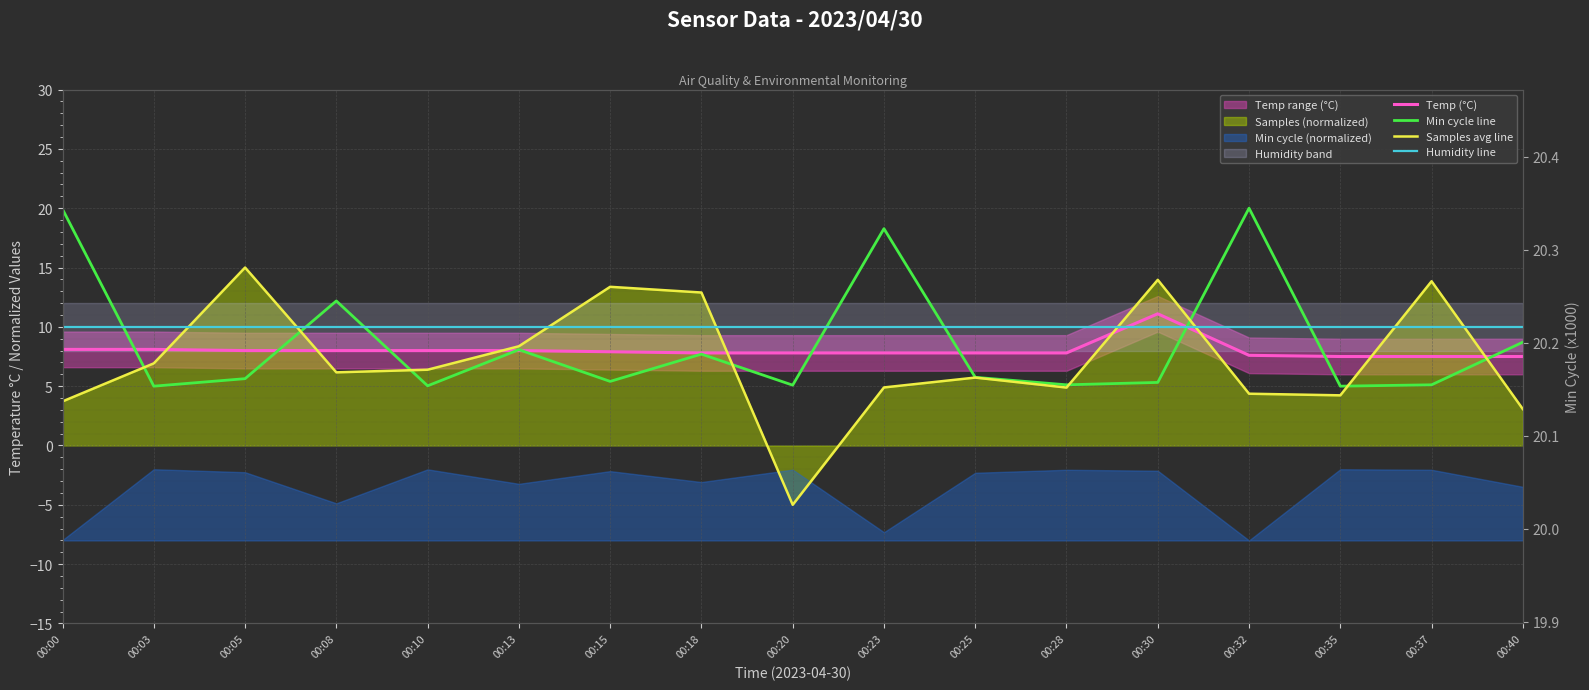

Reading left to right, transcribe all the data shown in this chart.

Temp (°C): 00:00=8.1	00:03=8.1	00:05=8.0	00:08=8.0	00:10=8.0	00:13=8.0	00:15=7.9	00:18=7.8	00:20=7.8	00:23=7.8	00:25=7.8	00:28=7.8	00:30=11.1	00:32=7.6	00:35=7.5	00:37=7.5	00:40=7.5
Min cycle line: 00:00=19.9	00:03=5.0	00:05=5.6	00:08=12.2	00:10=5.0	00:13=8.1	00:15=5.4	00:18=7.7	00:20=5.1	00:23=18.3	00:25=5.7	00:28=5.1	00:30=5.3	00:32=20.0	00:35=5.0	00:37=5.1	00:40=8.7
Samples avg line: 00:00=3.7	00:03=6.9	00:05=15.0	00:08=6.2	00:10=6.4	00:13=8.4	00:15=13.4	00:18=12.9	00:20=-5.0	00:23=4.9	00:25=5.7	00:28=4.9	00:30=14.0	00:32=4.4	00:35=4.2	00:37=13.8	00:40=3.1
Humidity line: 00:00=10.0	00:03=10.0	00:05=10.0	00:08=10.0	00:10=10.0	00:13=10.0	00:15=10.0	00:18=10.0	00:20=10.0	00:23=10.0	00:25=10.0	00:28=10.0	00:30=10.0	00:32=10.0	00:35=10.0	00:37=10.0	00:40=10.0